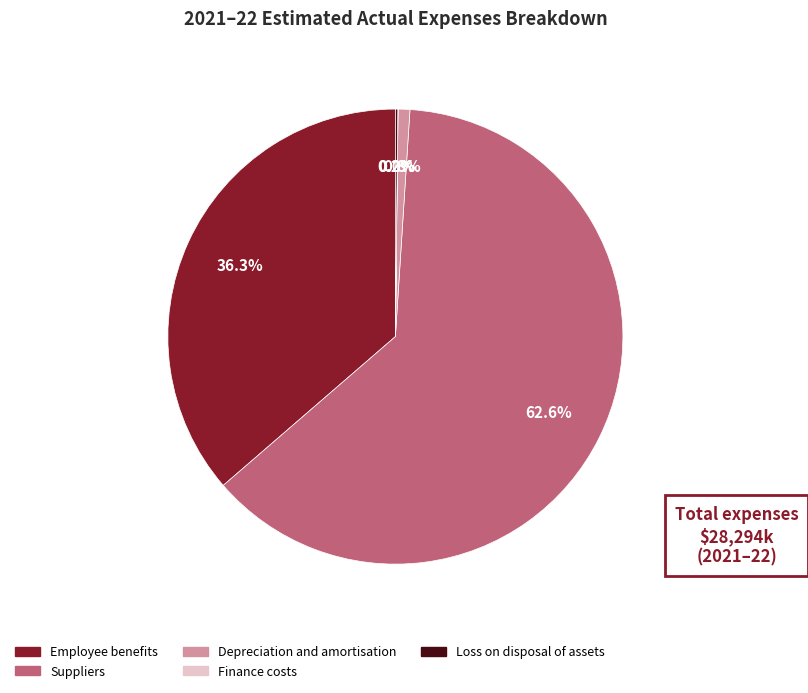

Is there any slice that represents more than half of the pie?

Yes